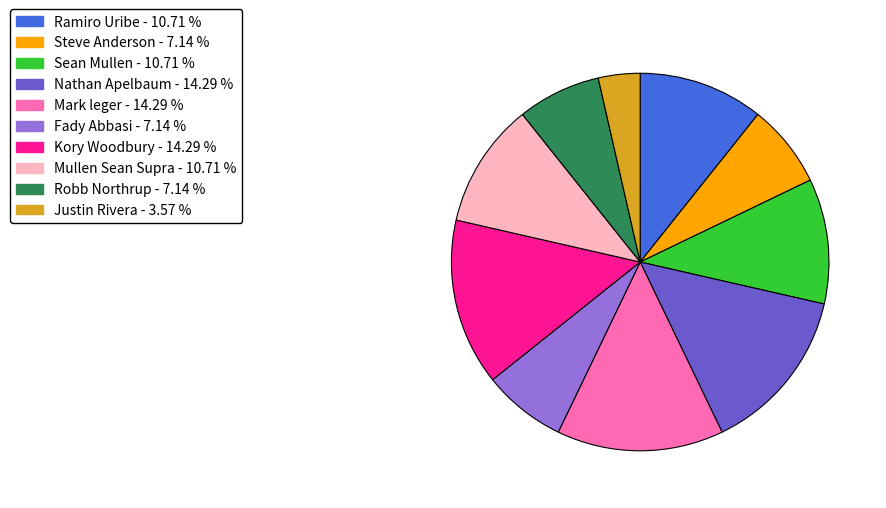

Is the sum of Kory Woodbury and Robb Northrup greater than half?

No